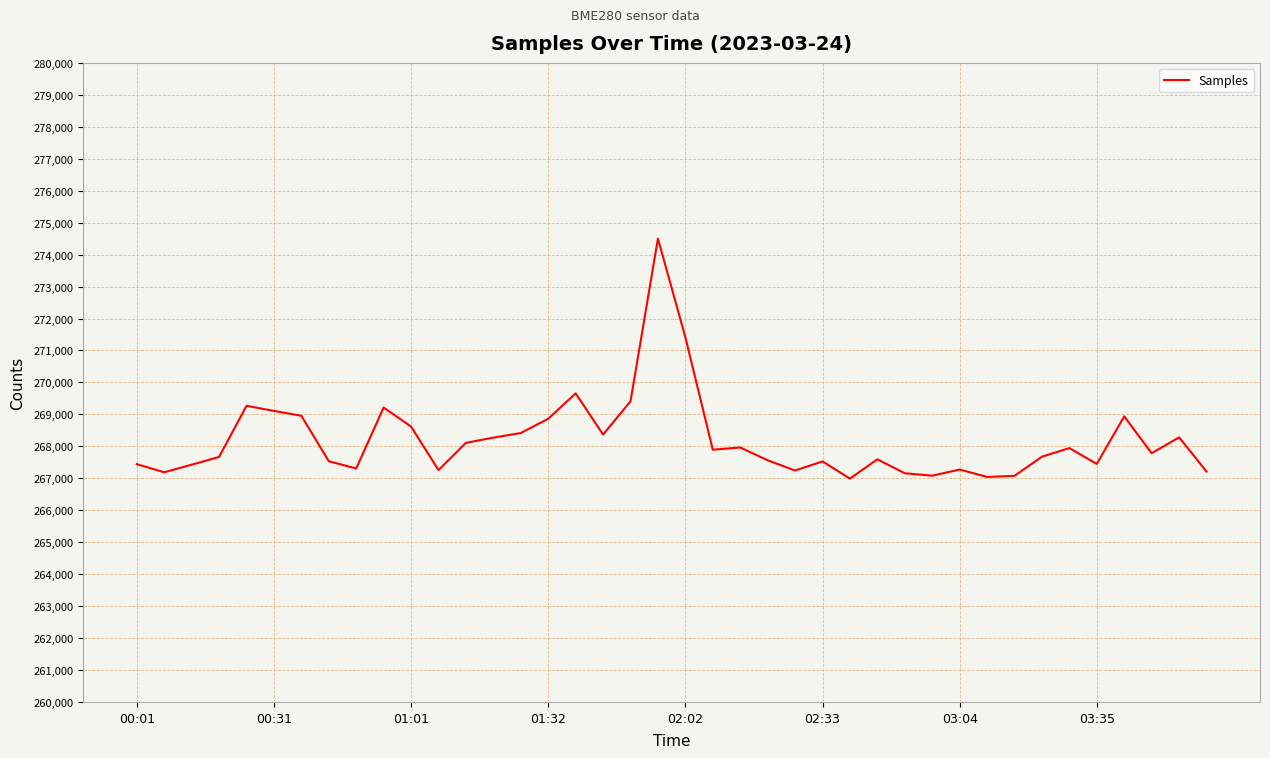

Does the chart display data point markers on the line(s)?

No